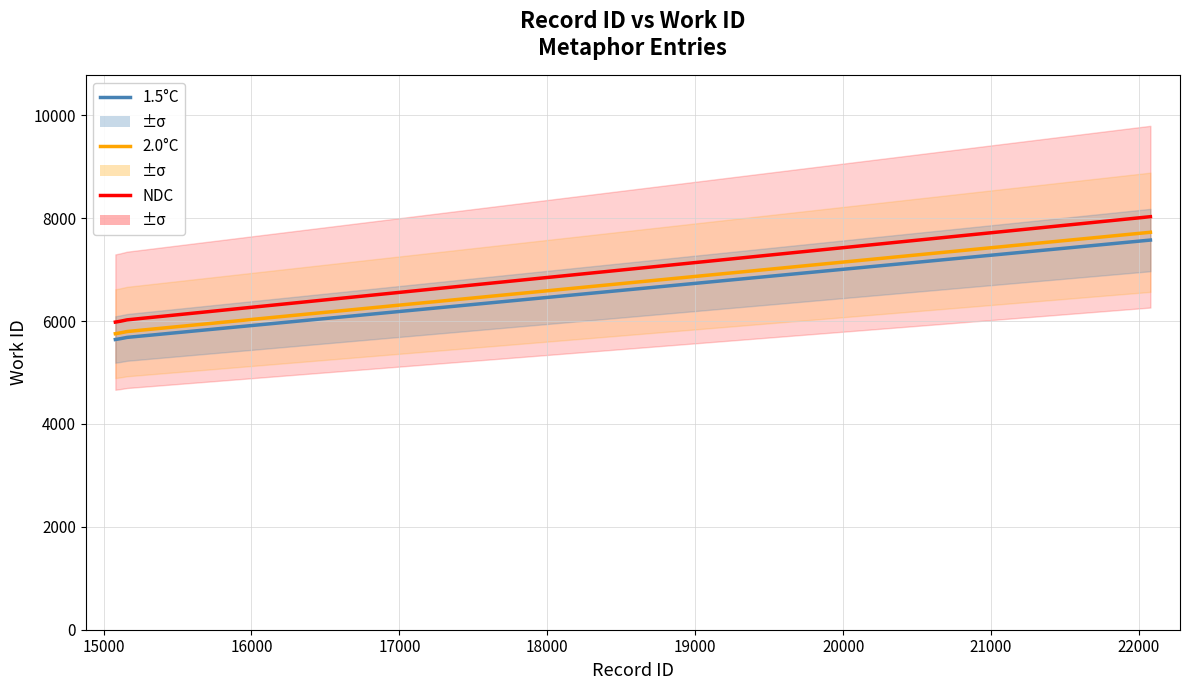

What is the difference between the highest and lowest values at 18000?

454.4